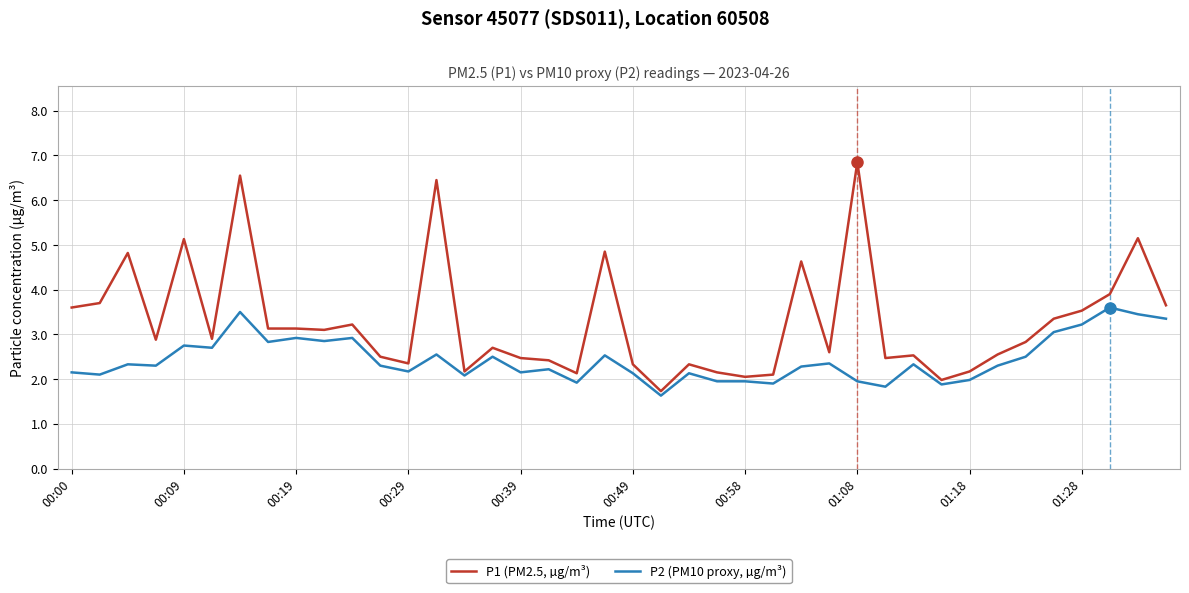

How many lines are shown in the chart?

2